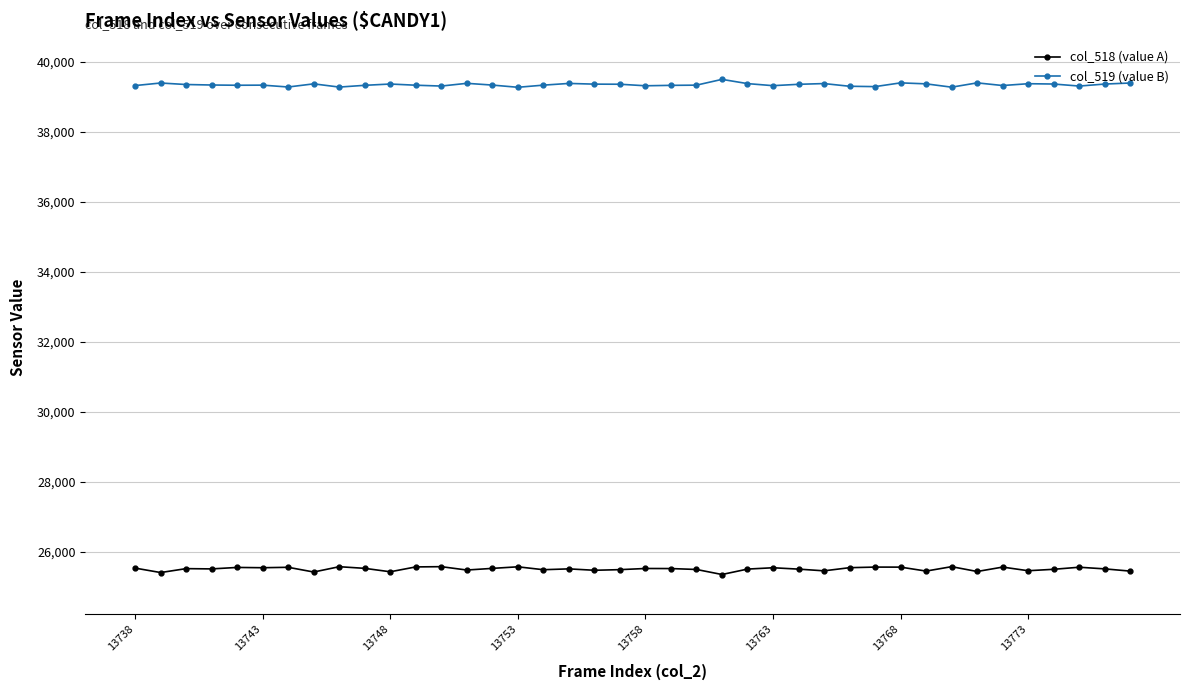

What is the value of the col_518 (value A) point at the 38th from the left?

25561